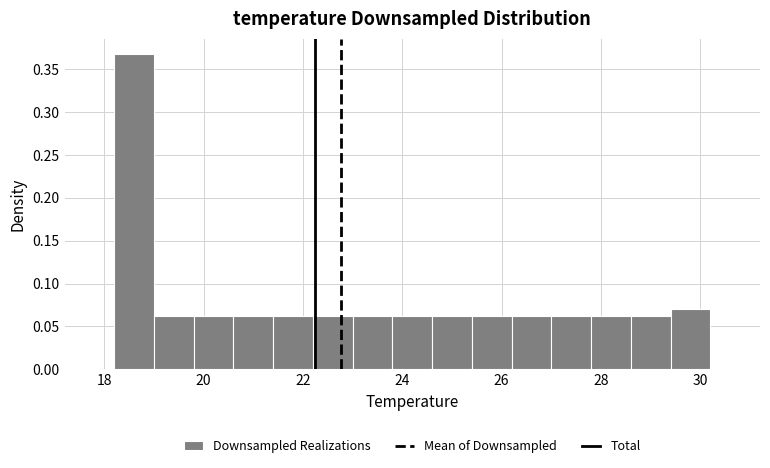

Over which range of the x-axis is the bar tallest?

18.2 to 19.0